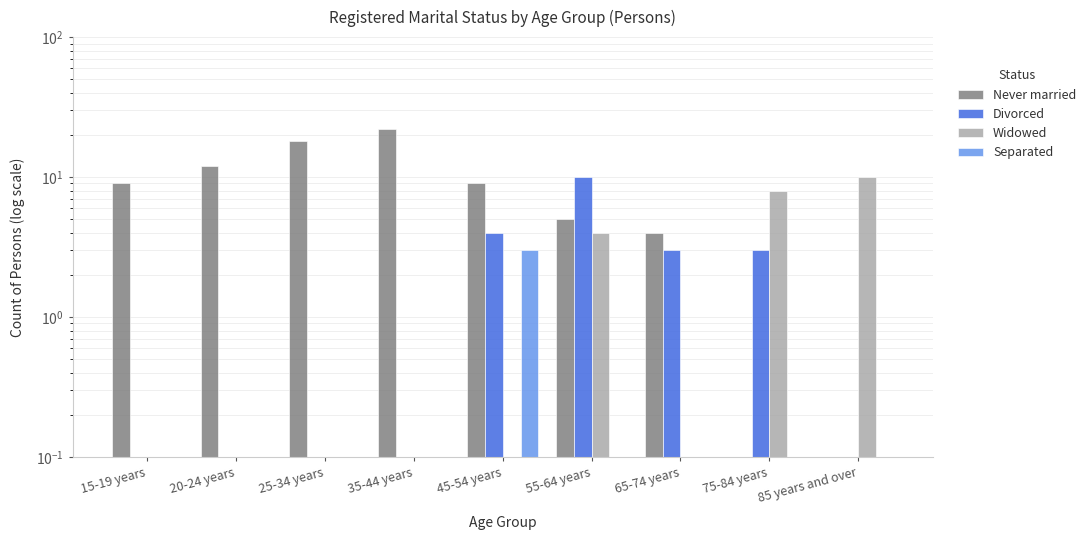

At 25-34 years, list the series in order from largest to smallest.

Never married, Divorced, Widowed, Separated